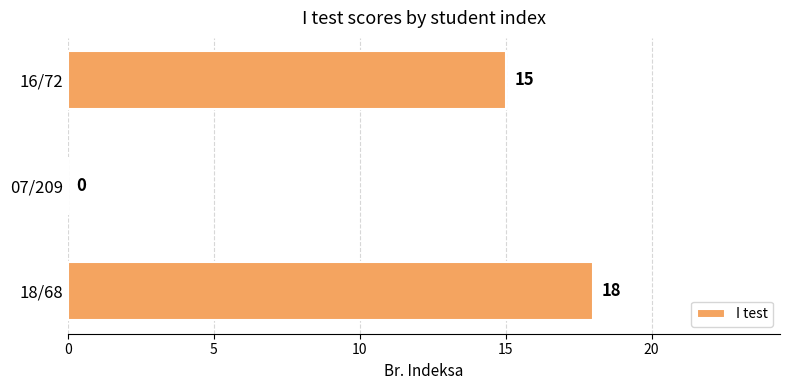

How many categories are shown in the chart?

3